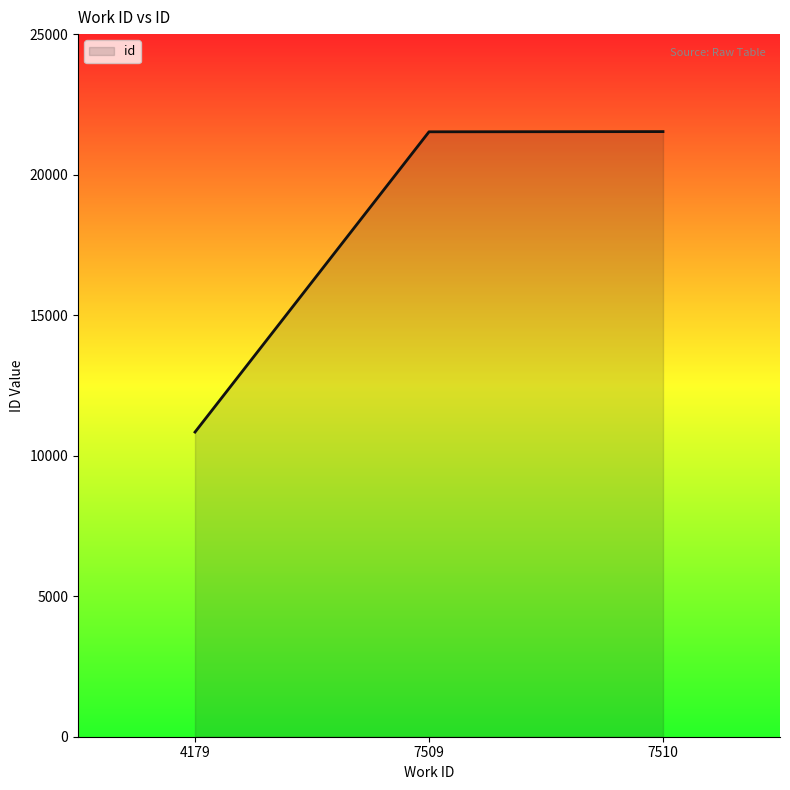

True or false: the data shows 10840 at 4179.

True